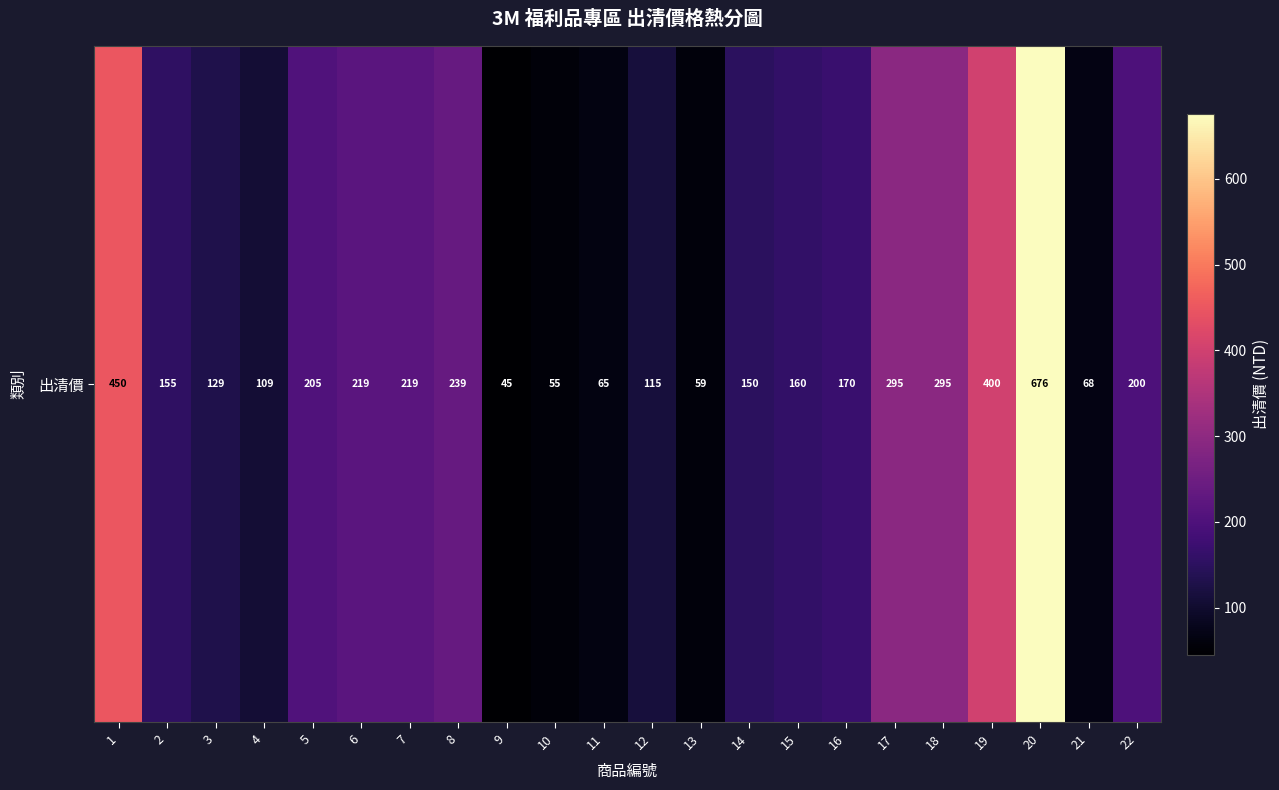

Reading right to left, what are all the values shown in this chart?

22=200	21=68	20=676	19=400	18=295	17=295	16=170	15=160	14=150	13=59	12=115	11=65	10=55	9=45	8=239	7=219	6=219	5=205	4=109	3=129	2=155	1=450